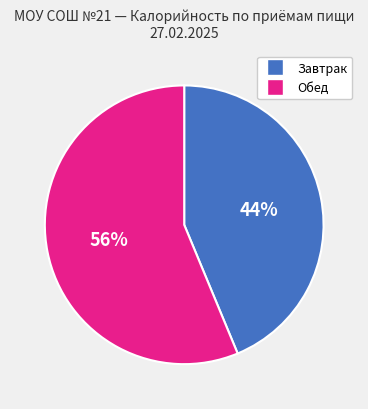

Is there any slice that represents more than half of the pie?

Yes